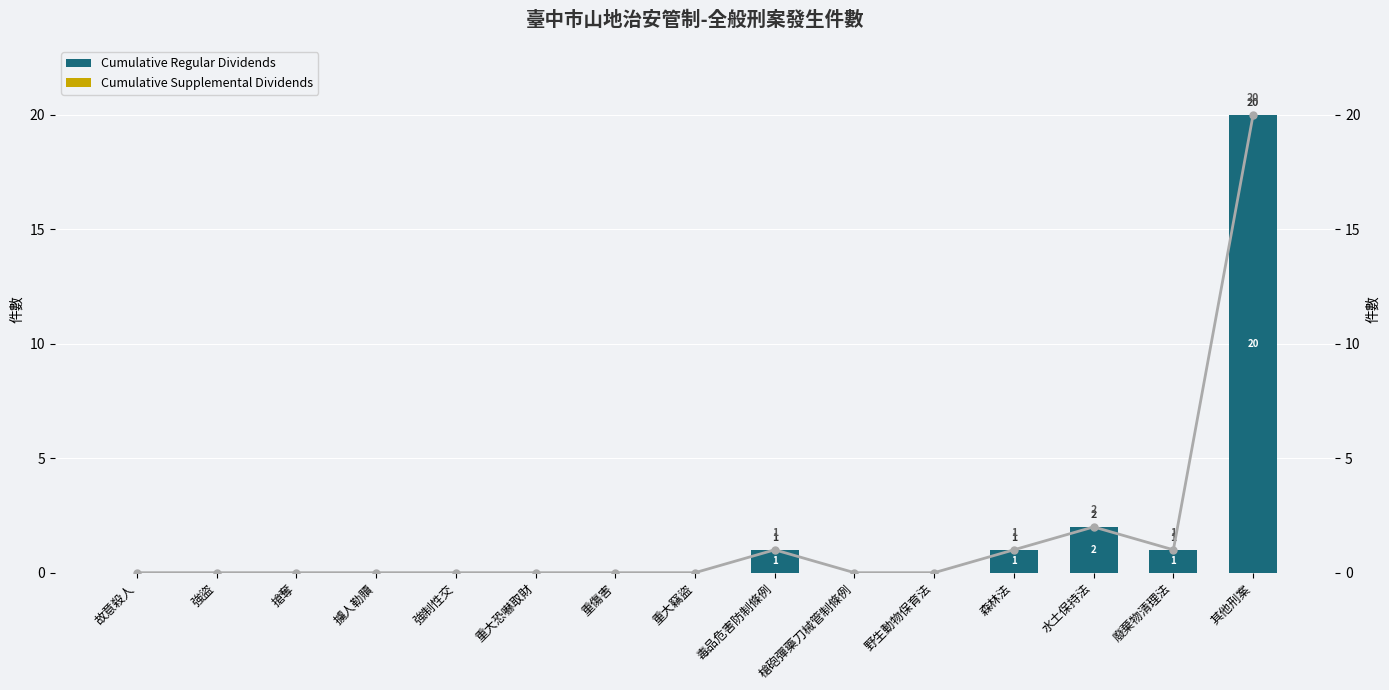

At which category is the sum across all series the highest?

其他刑案